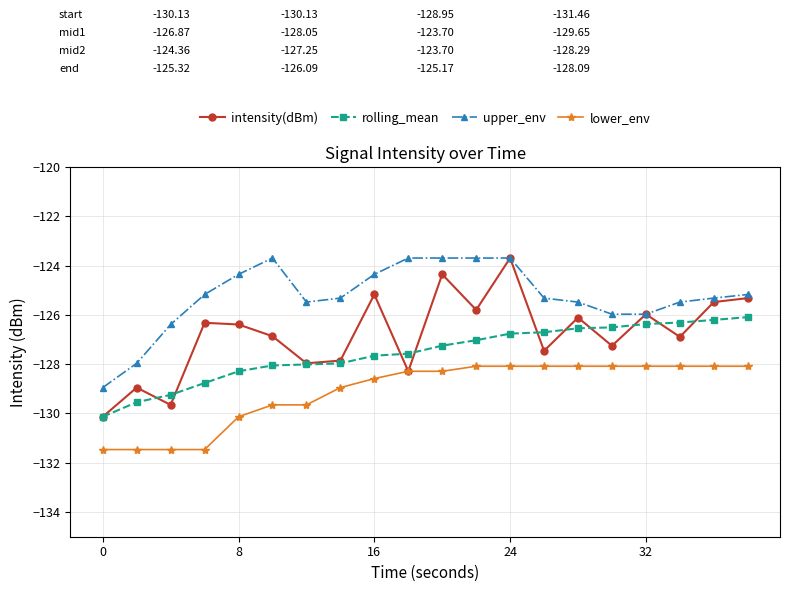

True or false: lower_env and upper_env cross at least once.

False